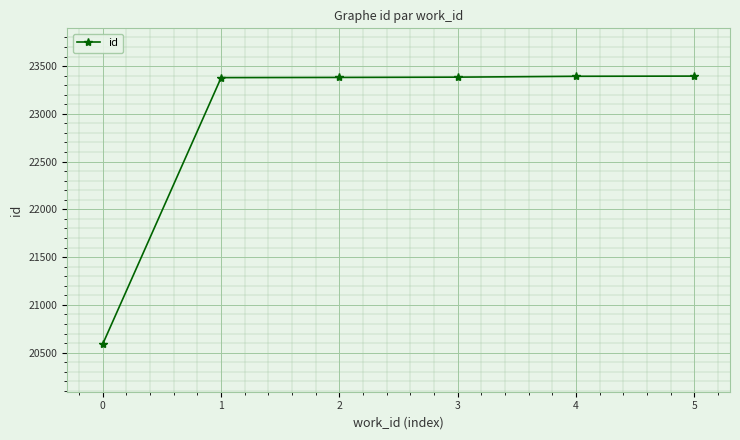

What is the maximum value shown in the chart?

23395